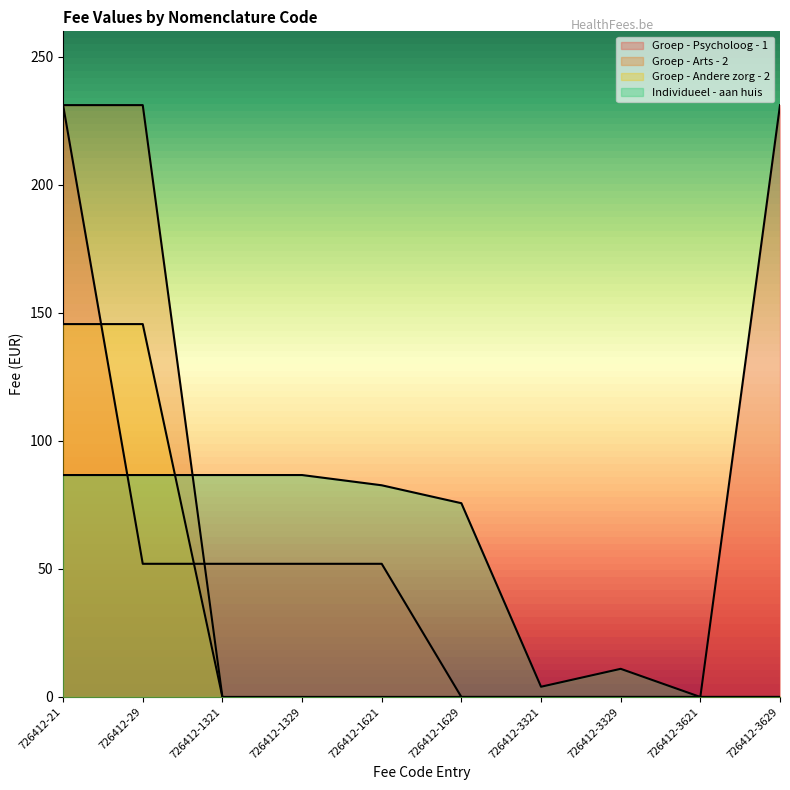

What is the difference between the maximum and second lowest values in the Individueel - aan huis series?

86.7